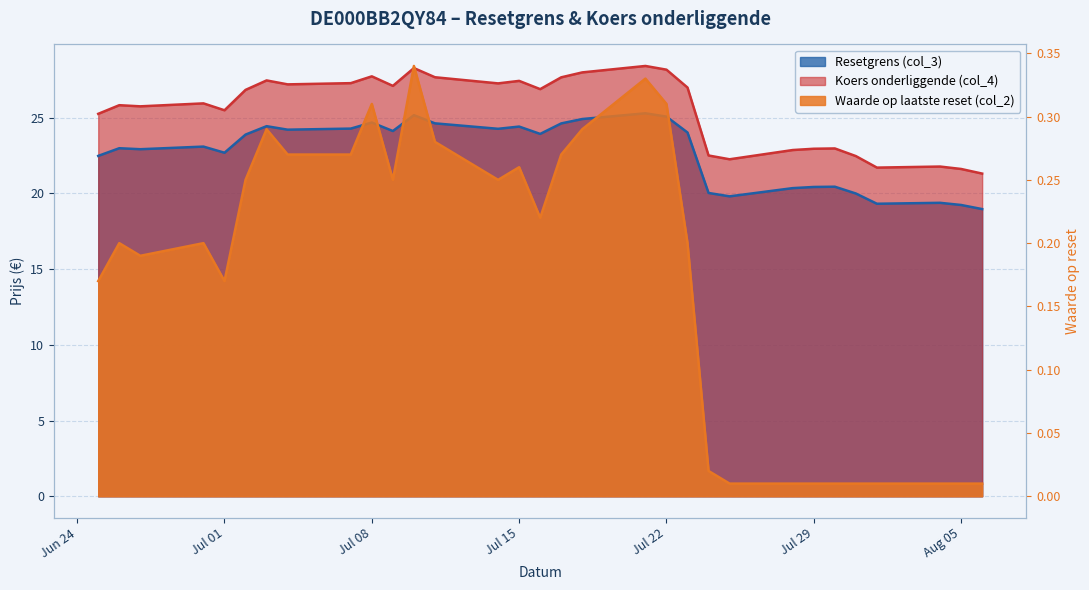

Rank the series by their maximum value, from lowest to highest.

Waarde op laatste reset (col_2), Resetgrens (col_3), Koers onderliggende (col_4)